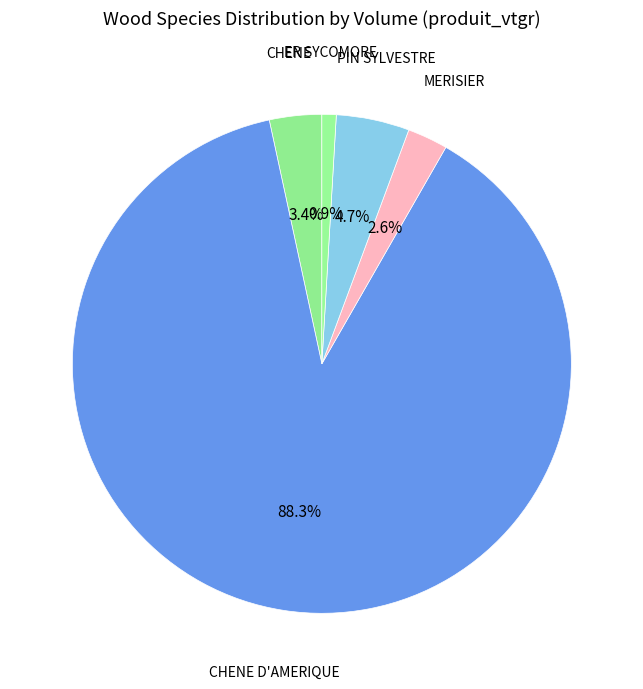

How many segments does this pie chart have?

5